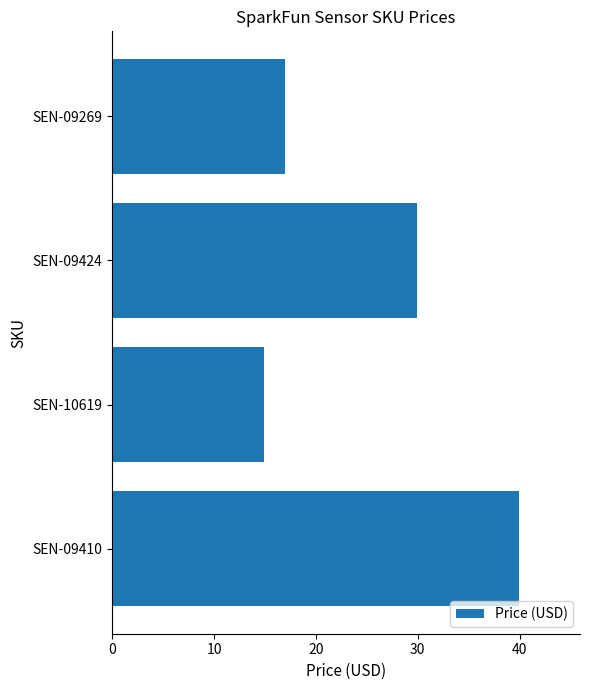

Is it true that the value at SEN-10619 is 23.6?

False